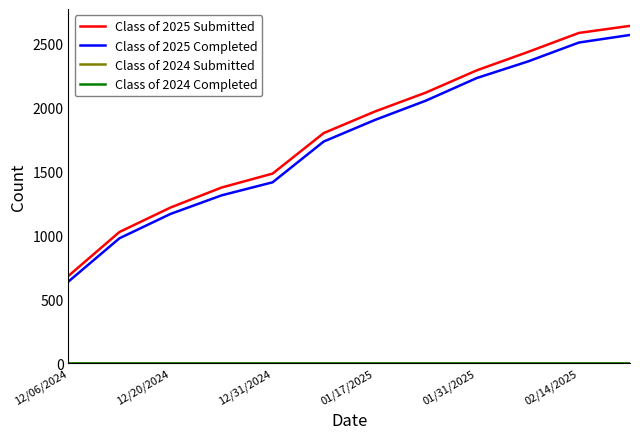

Does the chart have visible grid lines?

No